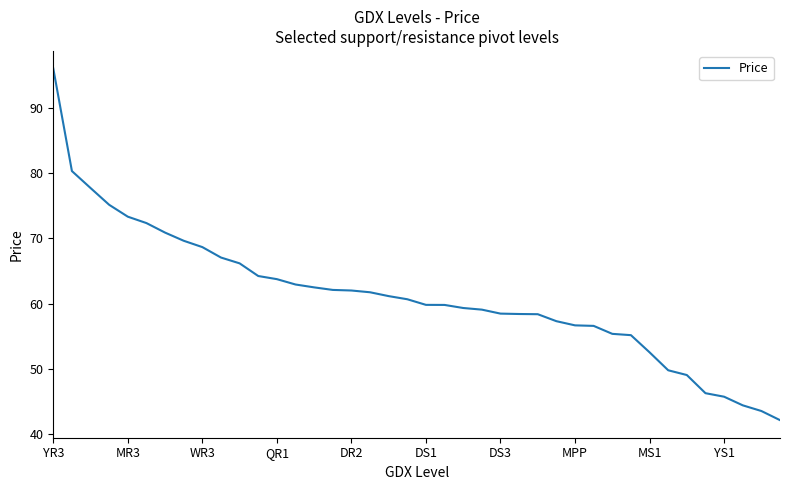

What is the difference between the maximum and minimum values?

53.9